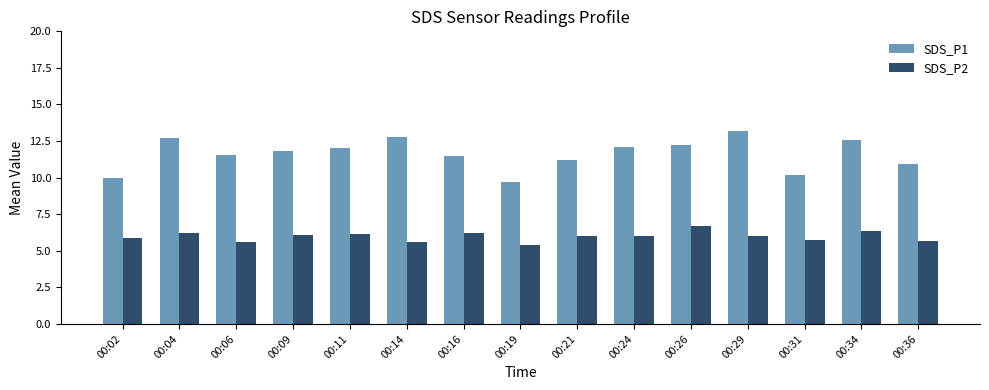

Which series has the largest total across all categories?

SDS_P1